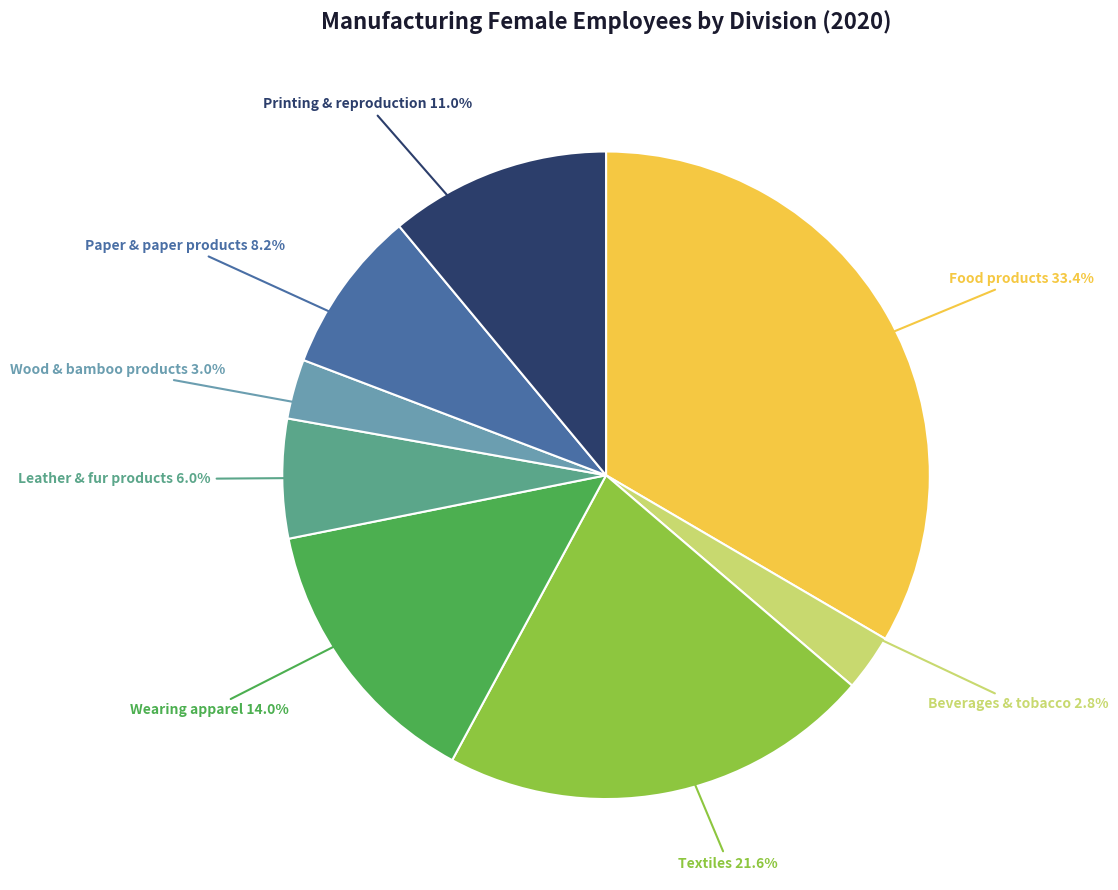

Count the number of slices in the pie.

8